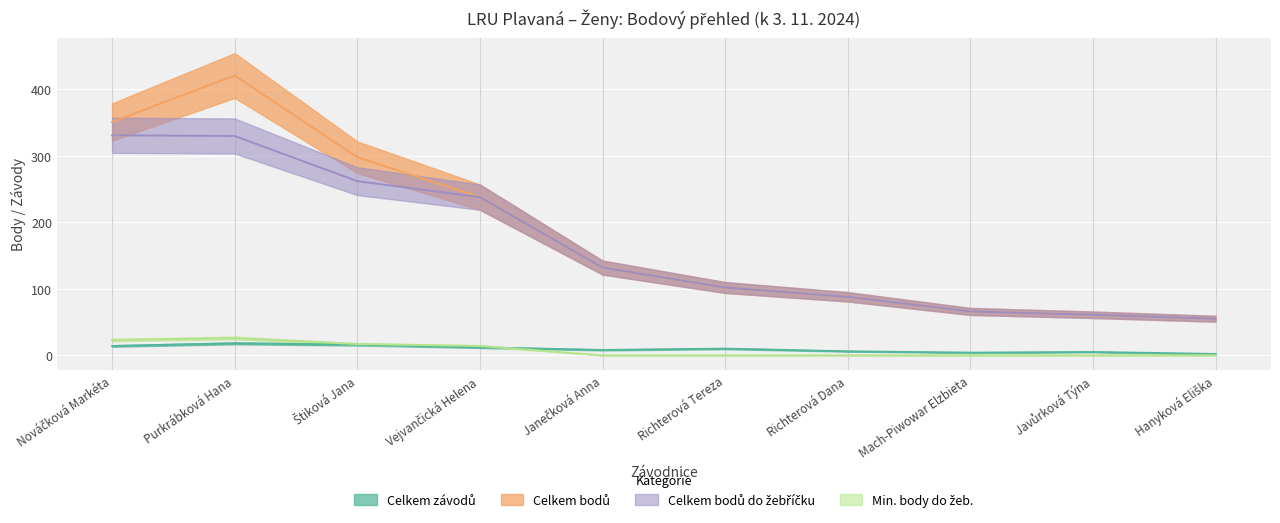

The Celkem bodů series shows 37 at Javůrková Týna. True or false?

False